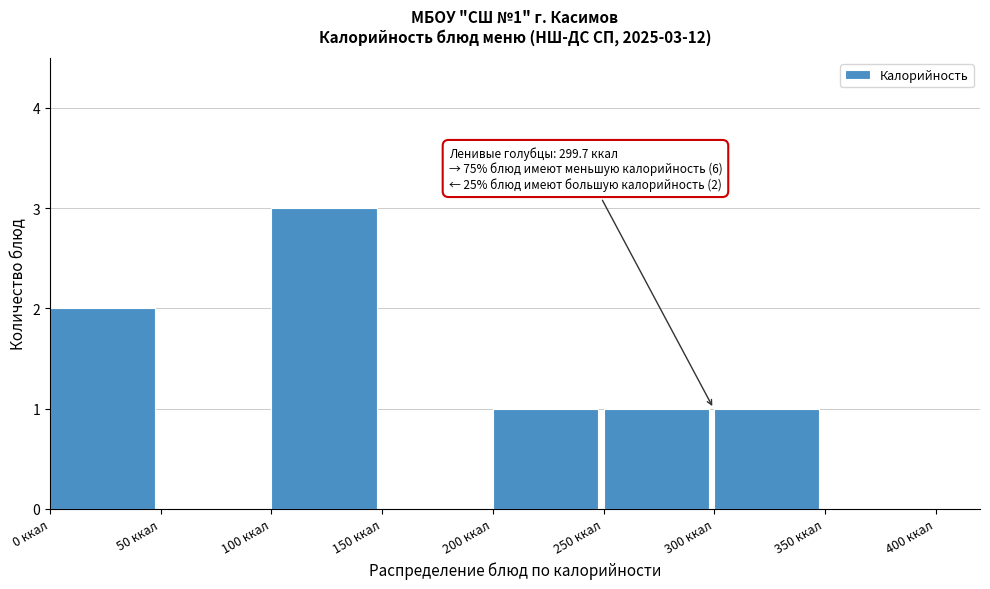

Which range on the x-axis has the tallest bar?

100 to 150